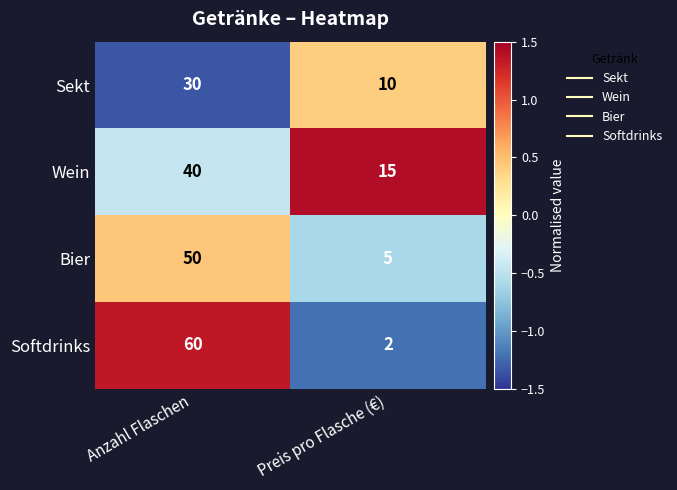

Which series has the largest total across all categories?

Softdrinks